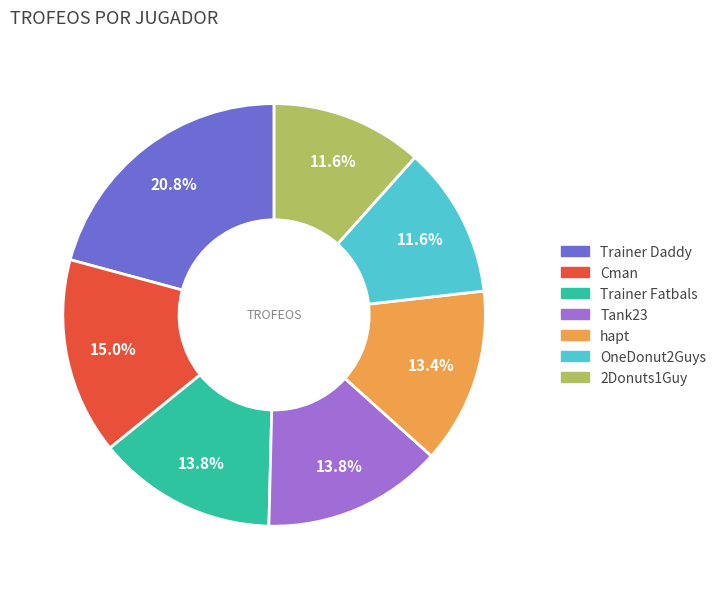

To the nearest percent, what portion does Cman represent?

15%